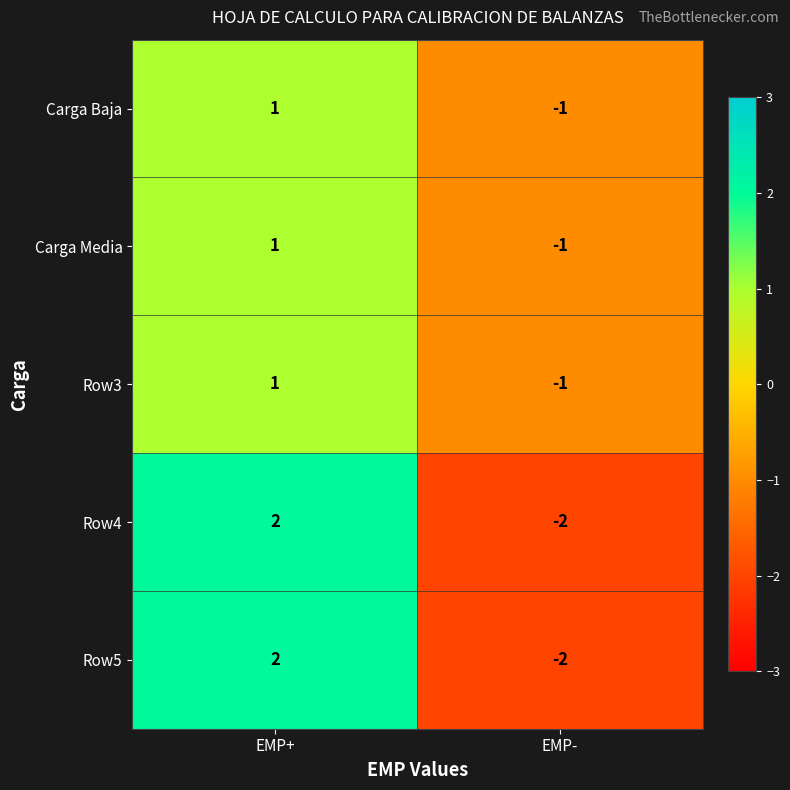

What is the total value across all series at EMP+?

7